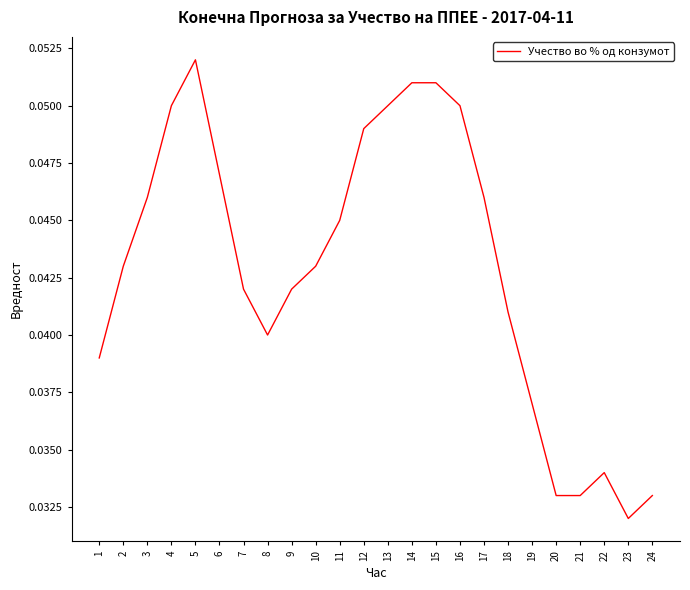

At which category does the chart reach its peak across all series?

5